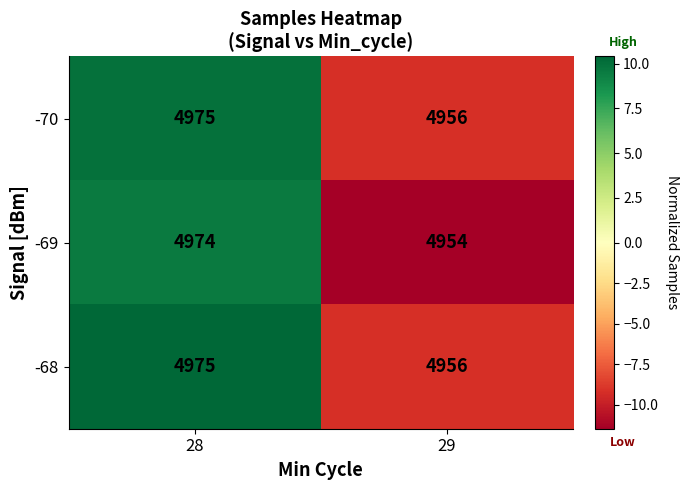

What is the total value across all series at 29?

14866